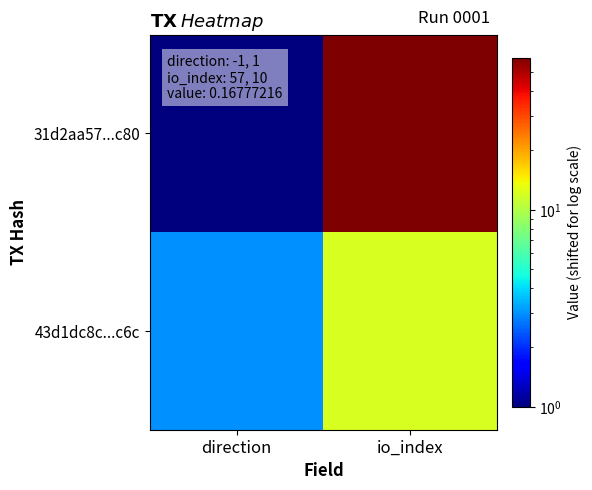

List the series in order of their overall mean, lowest first.

43d1dc8c...c6c, 31d2aa57...c80